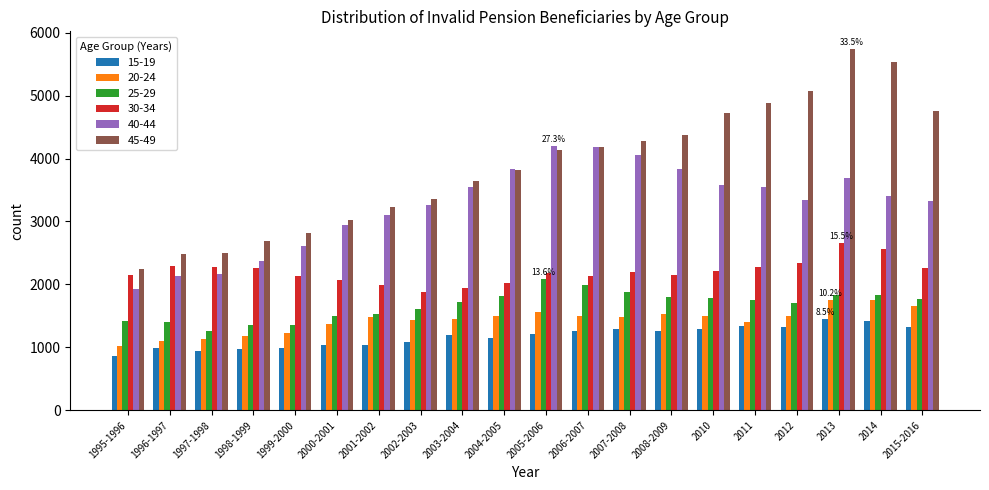

What is the label of the 11th bar from the left?

2005-2006